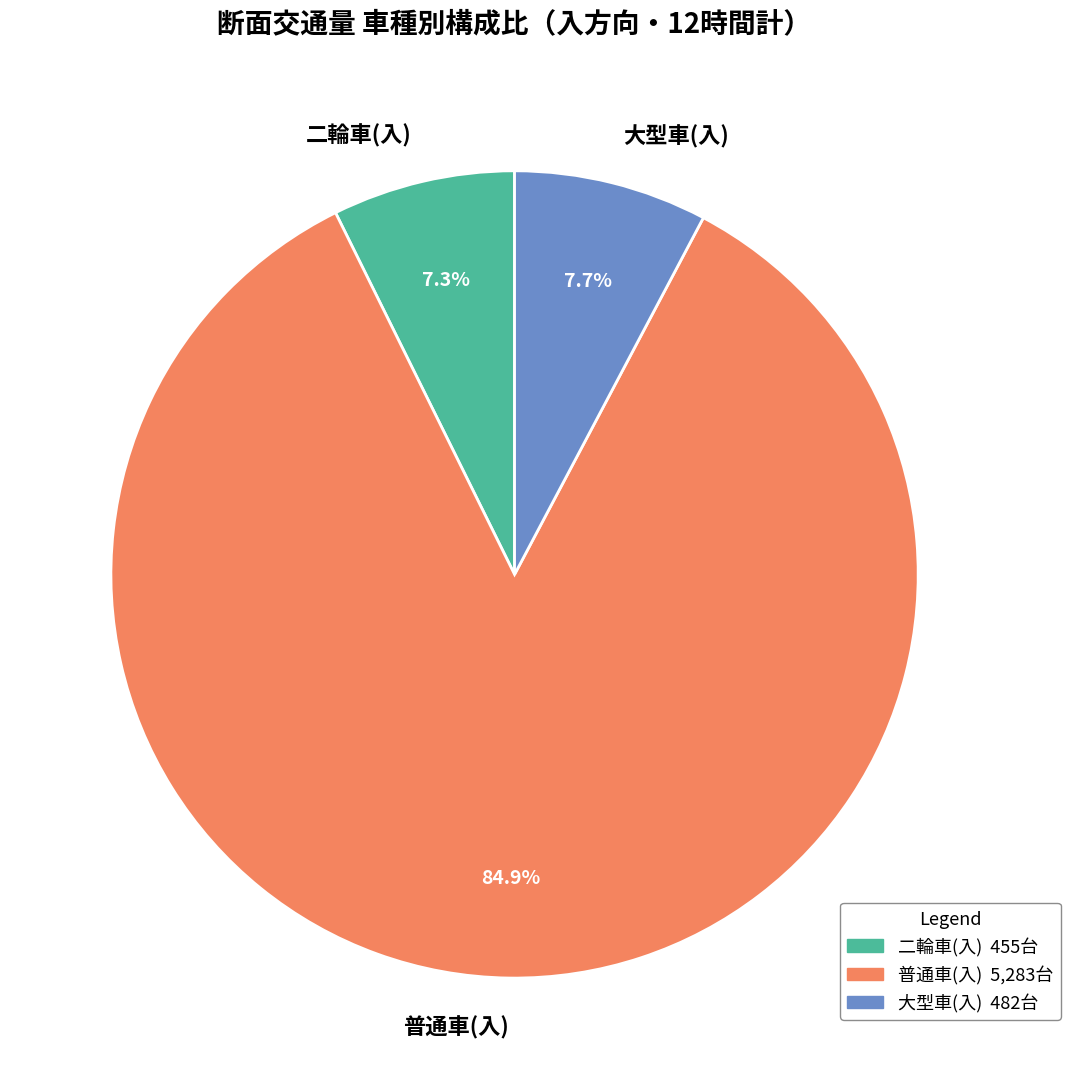

What is the largest slice in the pie chart?

普通車(入)